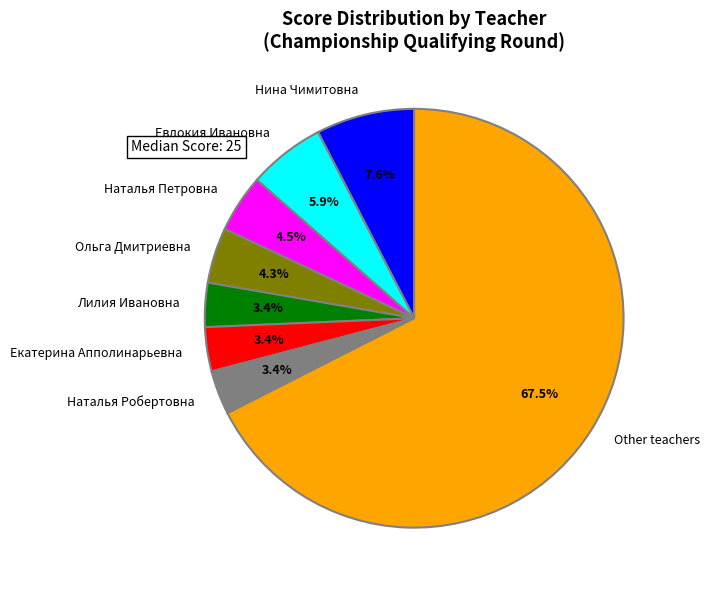

Which category accounts for the majority?

Other teachers